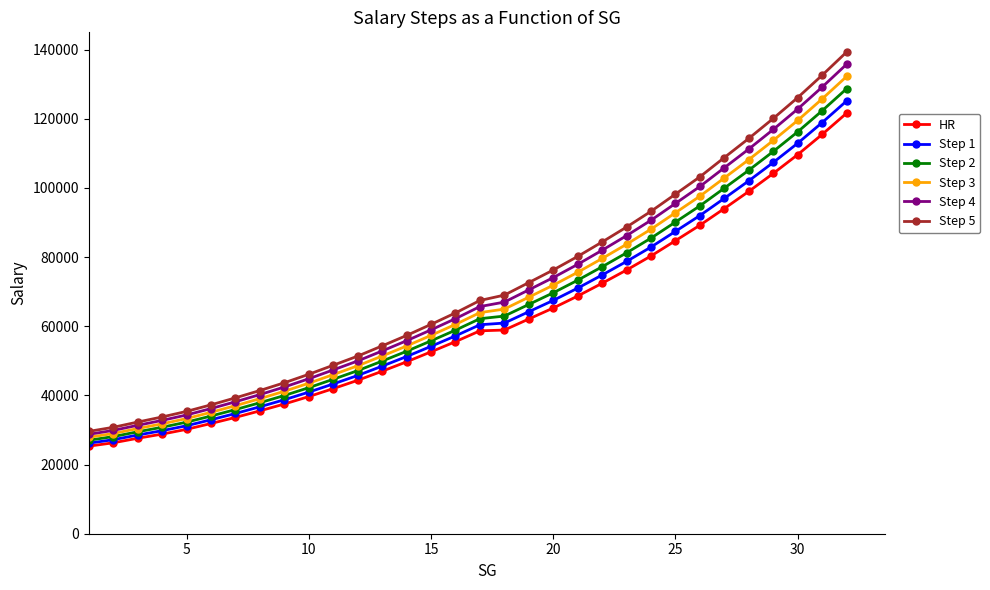

Which series has the widest spread of values?

Step 5